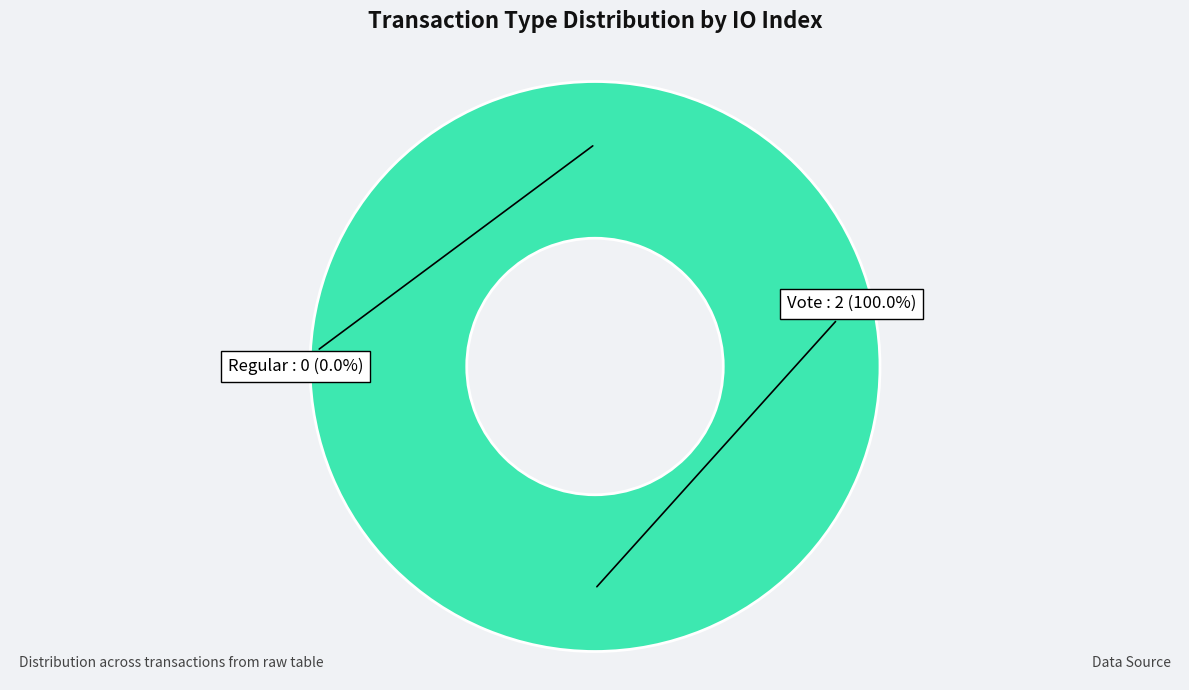

Count the number of slices in the pie.

2